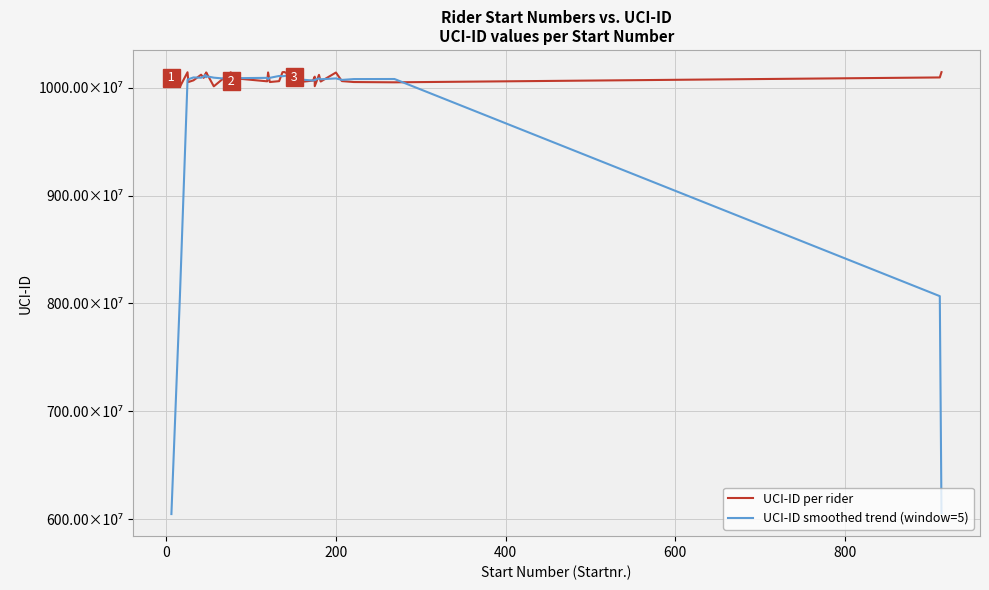

What is the greatest value displayed?

10144479763.0